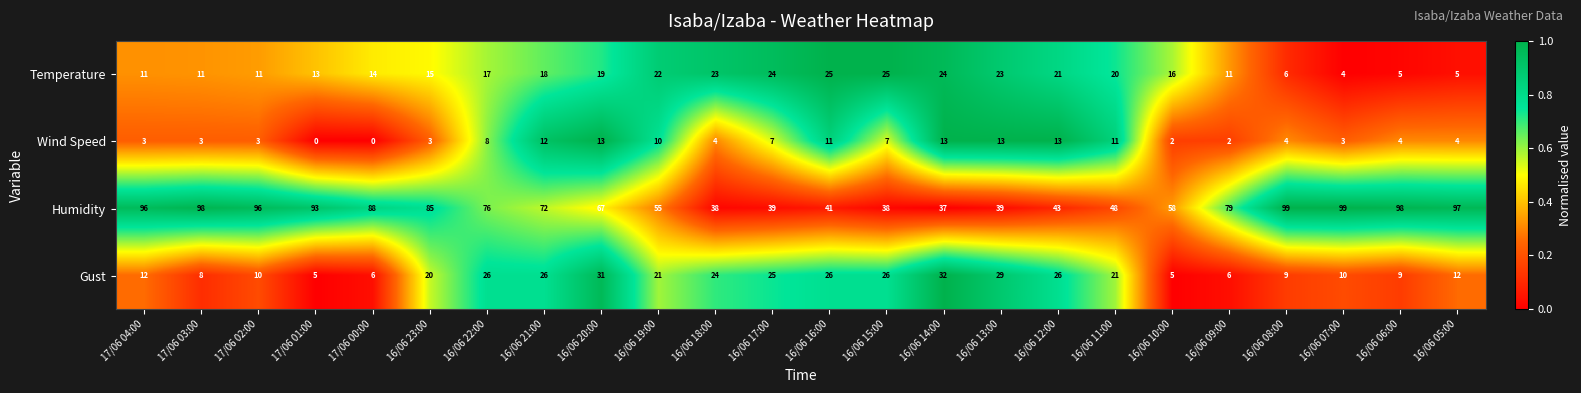

Count the number of categories in the chart.

24